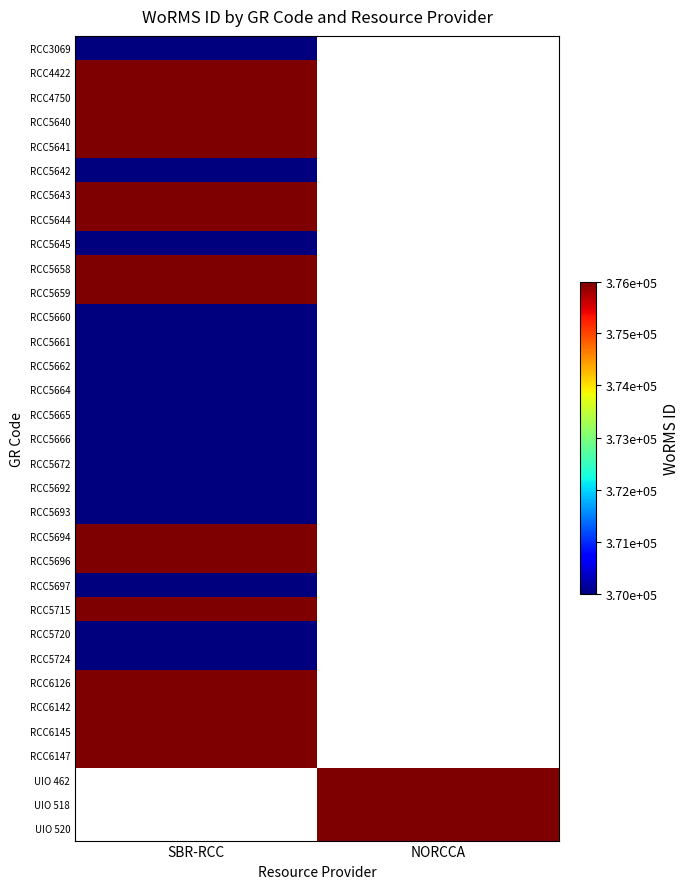

What is the maximum value for RCC5664?

370001.0